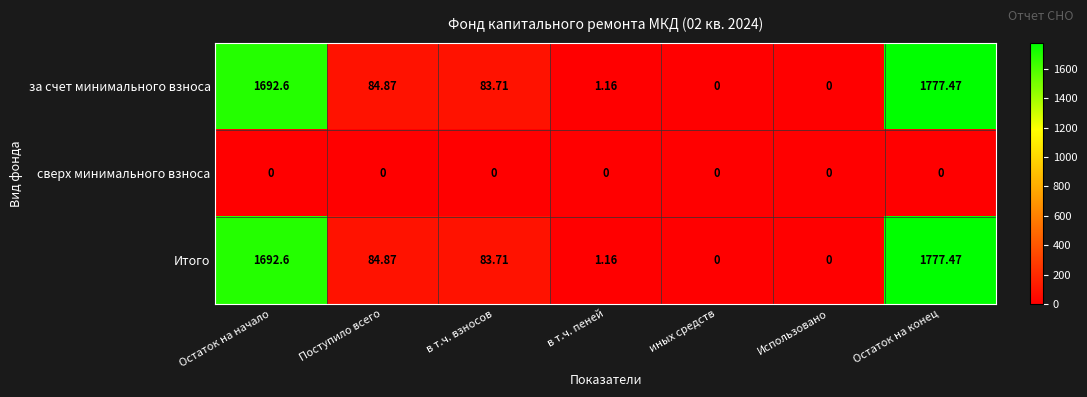

At which category is the sum across all series the highest?

Остаток на конец